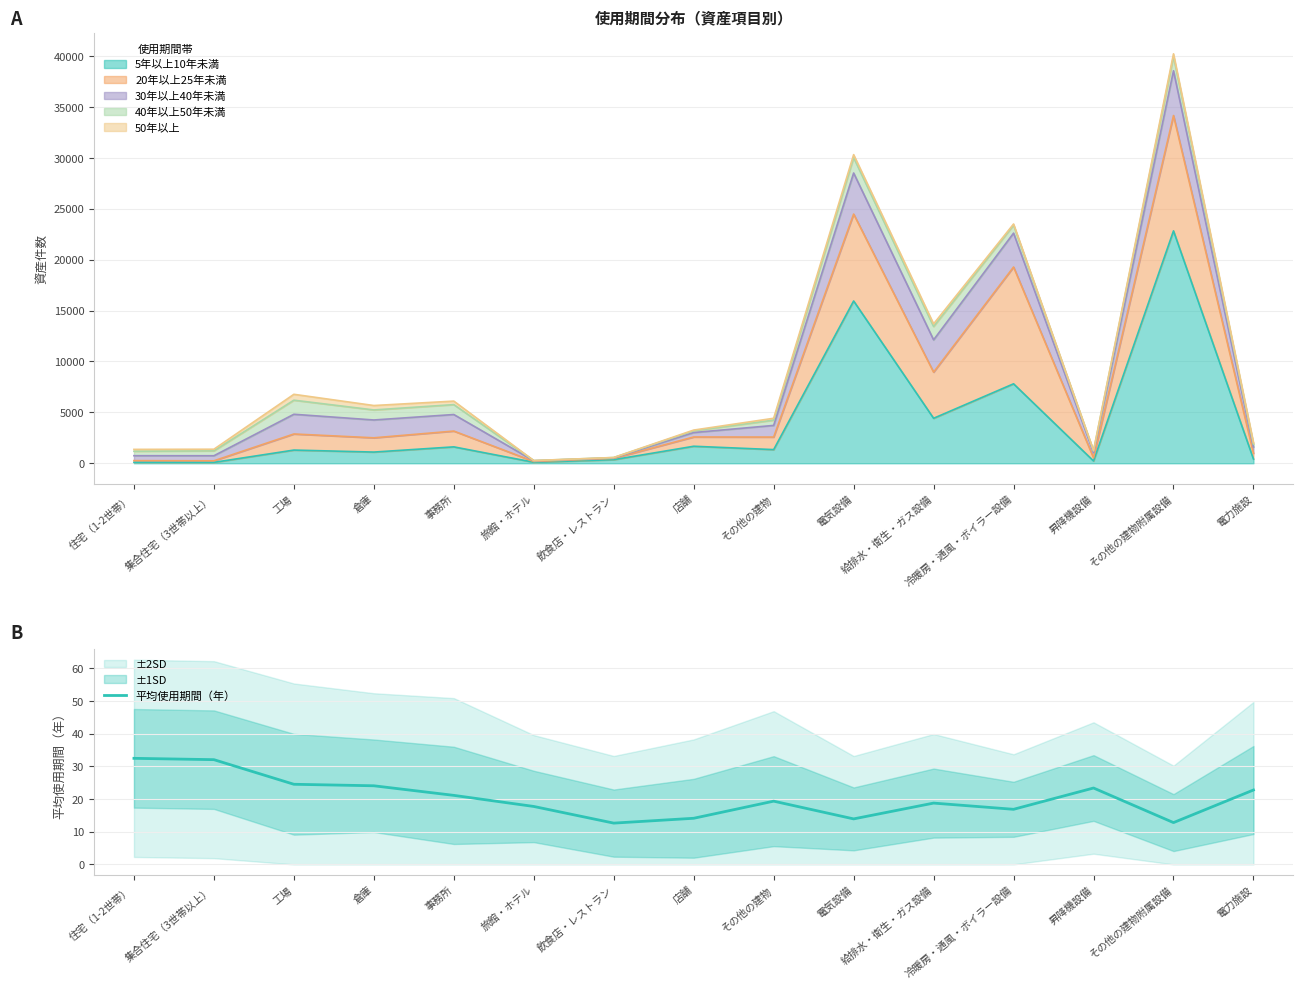

Between その他の建物附属設備 and 昇降機設備, which is larger?

昇降機設備